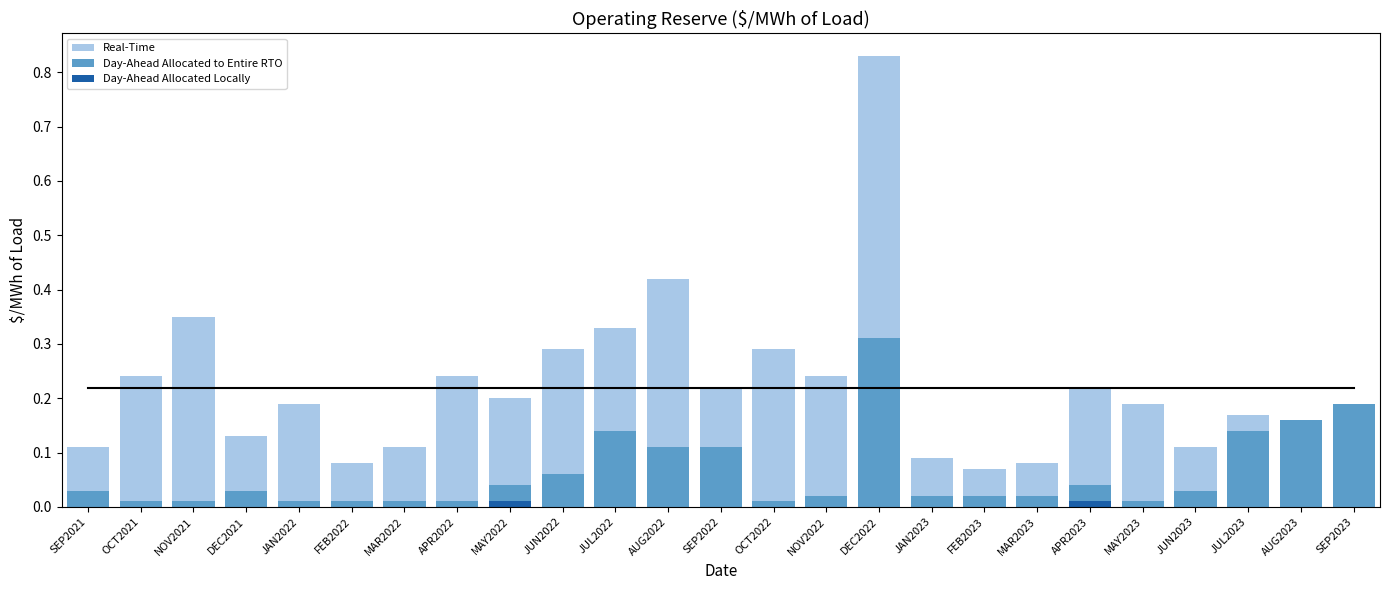

Which has a higher value, JUL2022 or JAN2022?

JUL2022